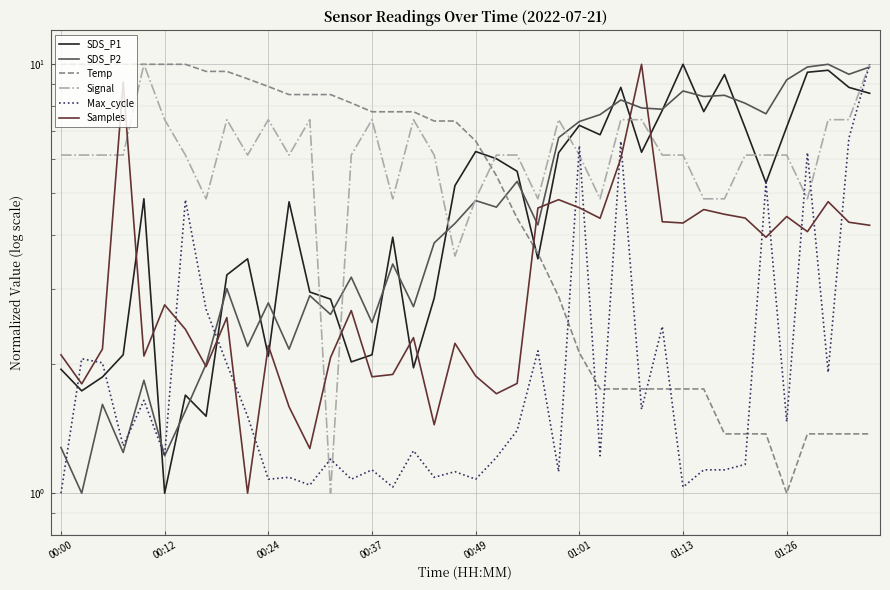

The value of Signal at 00:12 is 6.1. True or false?

True